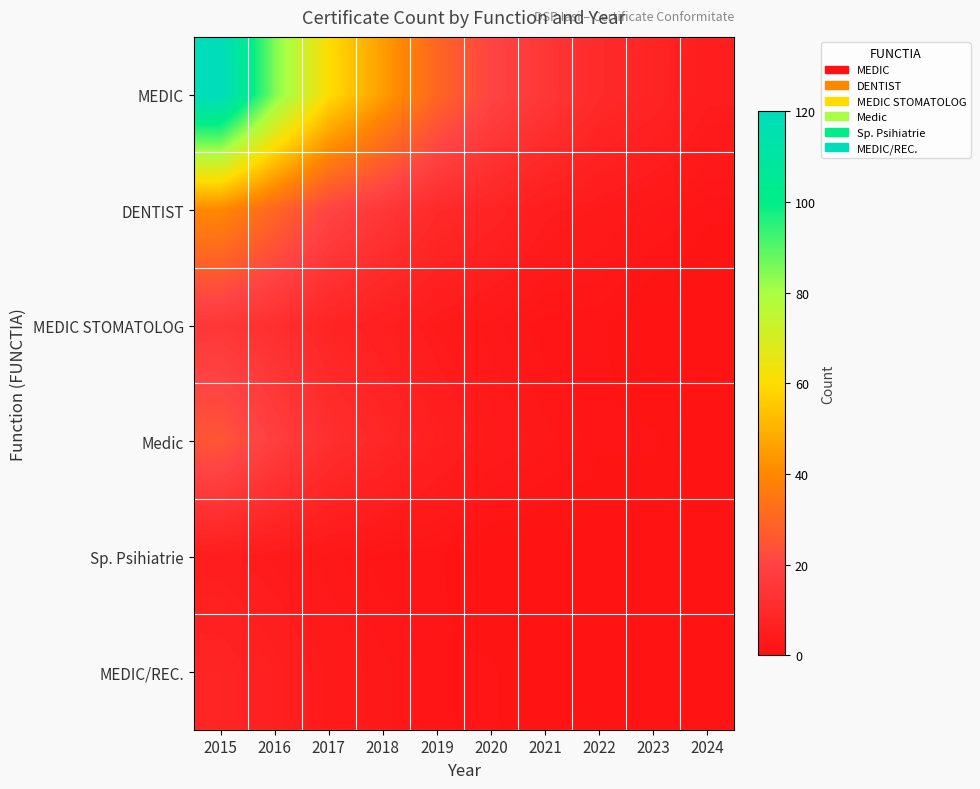

Reading right to left, extract all data points from this chart.

MEDIC: 2024=5	2023=8	2022=10	2021=15	2020=20	2019=30	2018=45	2017=60	2016=85	2015=120
DENTIST: 2024=2	2023=3	2022=4	2021=5	2020=8	2019=10	2018=15	2017=20	2016=30	2015=40
MEDIC STOMATOLOG: 2024=1	2023=1	2022=2	2021=2	2020=3	2019=4	2018=6	2017=8	2016=12	2015=15
Medic: 2024=1	2023=2	2022=2	2021=3	2020=4	2019=6	2018=9	2017=12	2016=18	2015=25
Sp. Psihiatrie: 2024=1	2023=1	2022=1	2021=1	2020=1	2019=2	2018=2	2017=3	2016=4	2015=5
MEDIC/REC.: 2024=1	2023=1	2022=1	2021=1	2020=2	2019=2	2018=3	2017=4	2016=6	2015=8